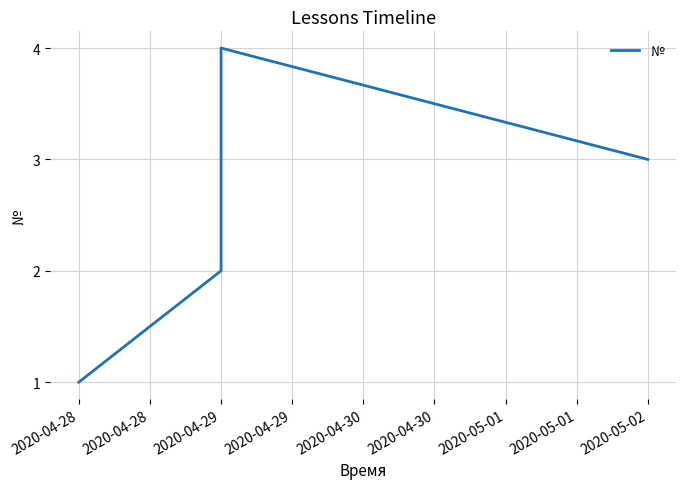

How many points are higher than both their immediate neighbors (excluding endpoints)?

1